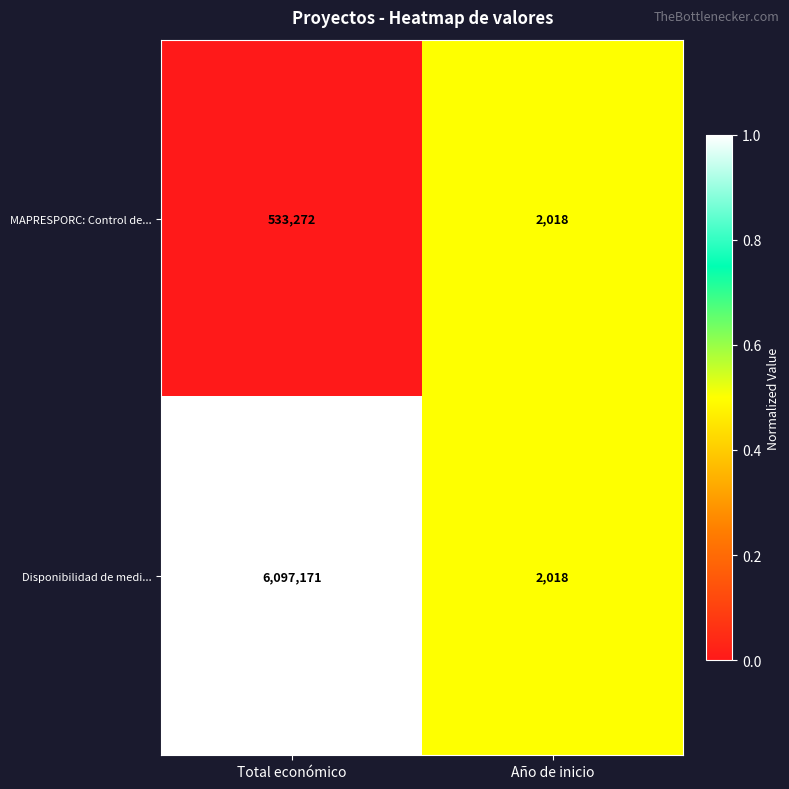

Which series has the largest total across all categories?

Disponibilidad de medi...